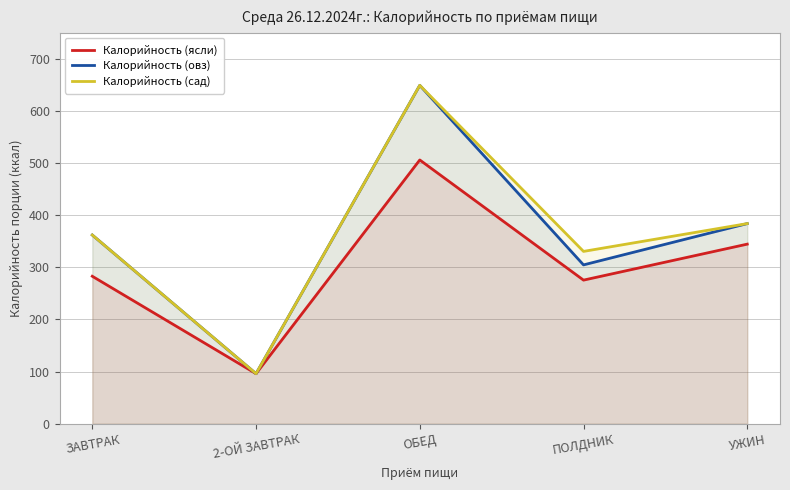

At which label does Калорийность (сад) reach its minimum?

2-ОЙ ЗАВТРАК